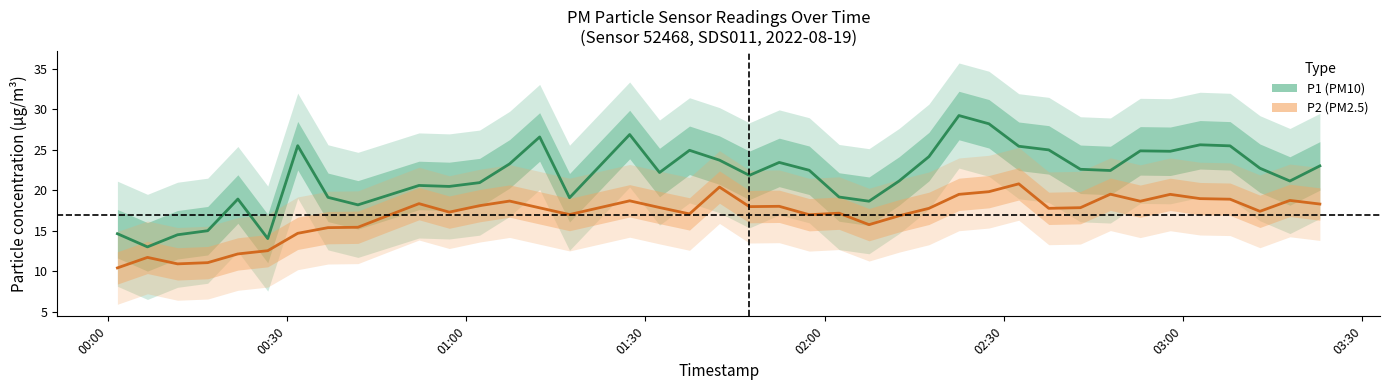

Rank the series by their maximum value, from lowest to highest.

P2, P1